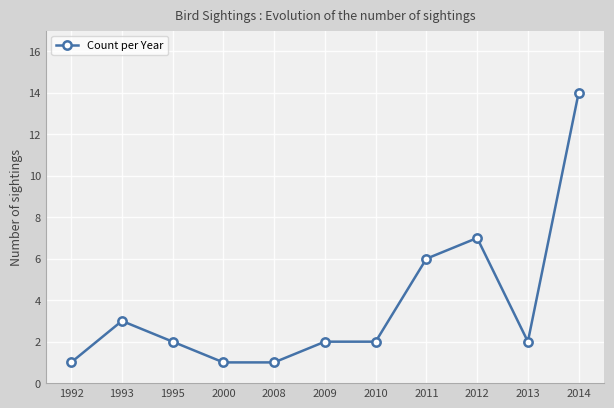

At which category does the data reach its first local peak?

1993